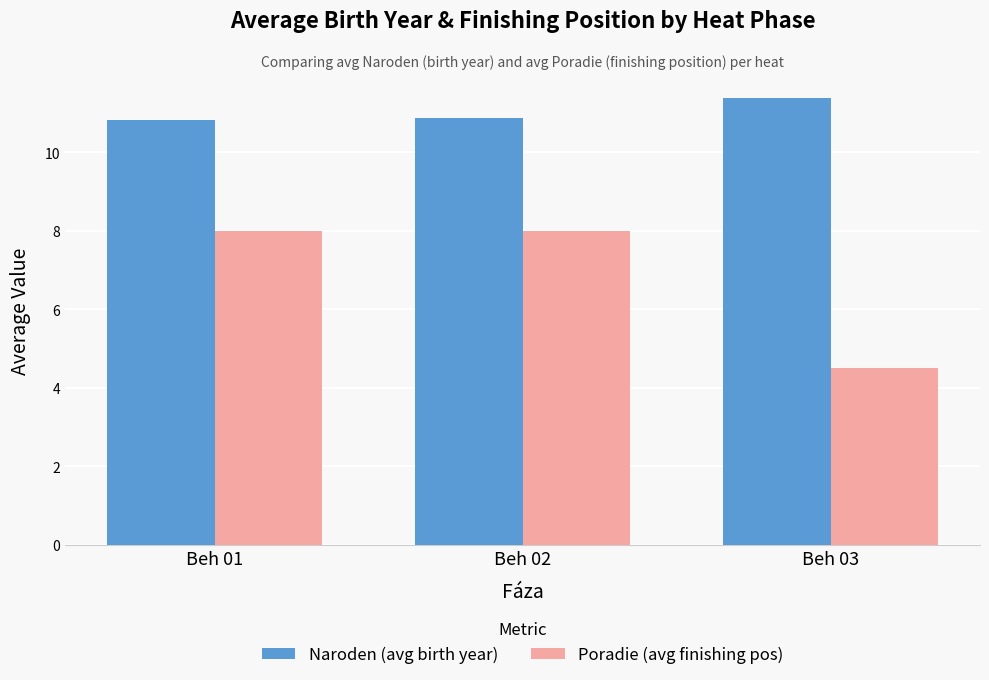

True or false: Poradie (avg finishing pos) has a value of 8.0 at Beh 01.

True